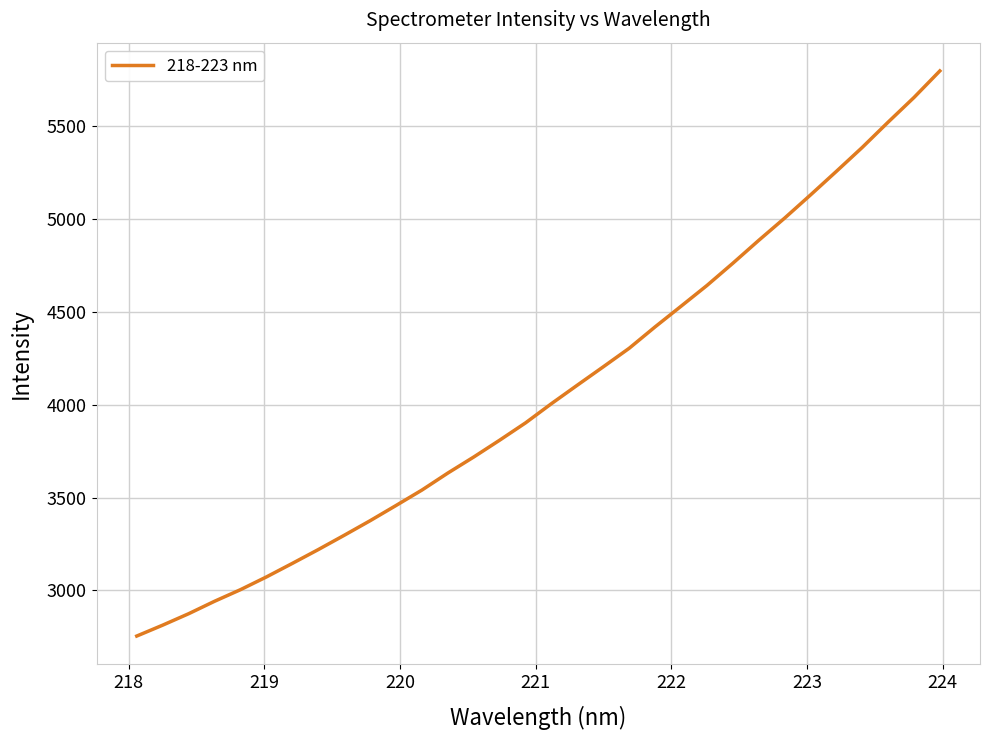

What is the difference between the maximum and minimum values?

3045.1